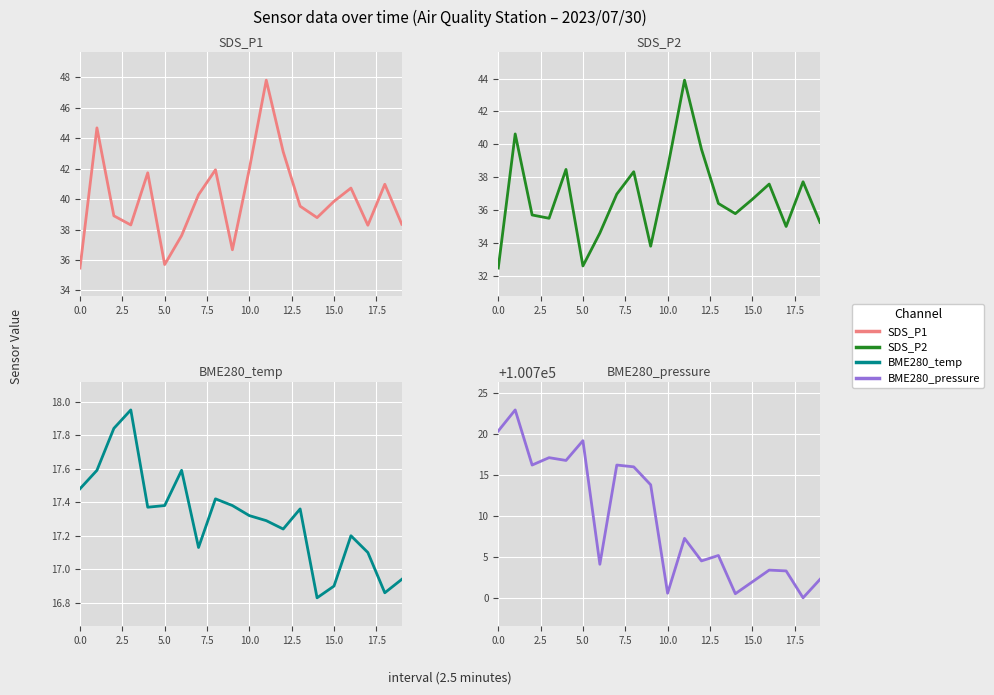

True or false: SDS_P1 has more than 1 interior local peaks.

True